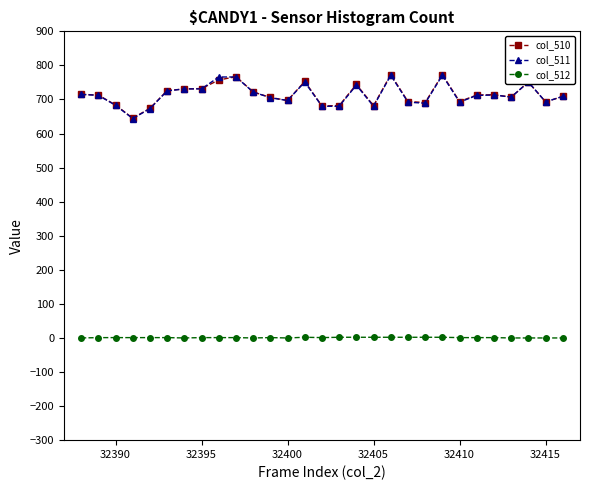

Count the number of data series in this chart.

3